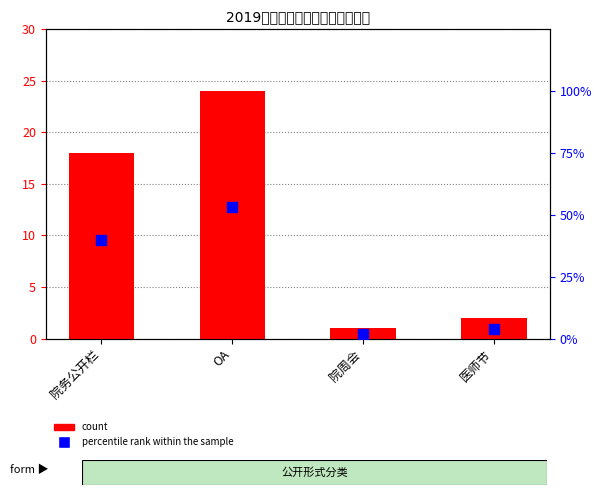

What is the total value across all series at 院周会?

3